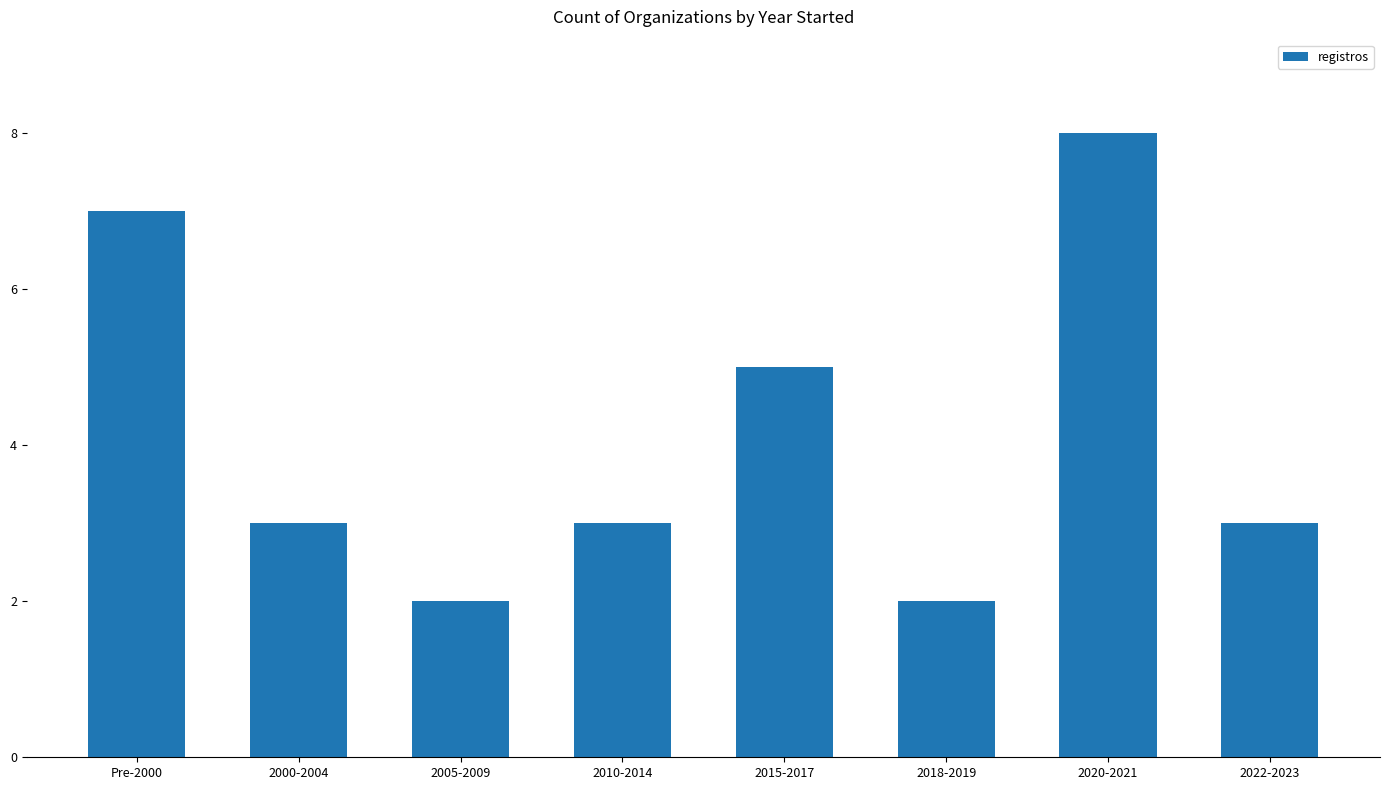

What is the label of the 8th bar from the right?

Pre-2000